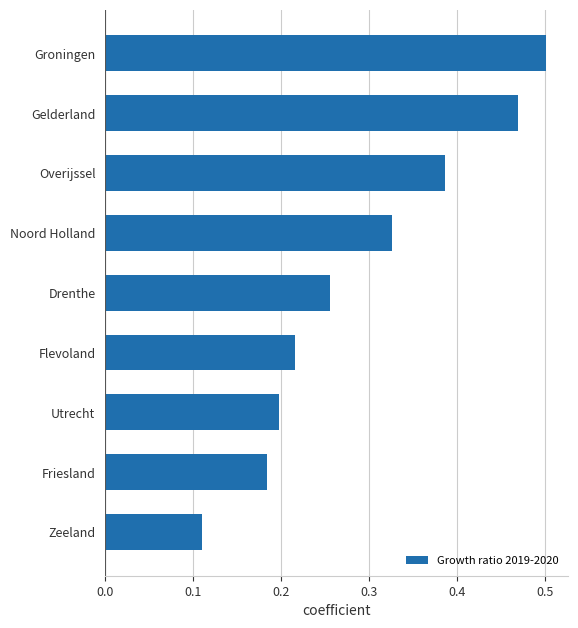

Which label corresponds to the largest value in the chart?

Groningen